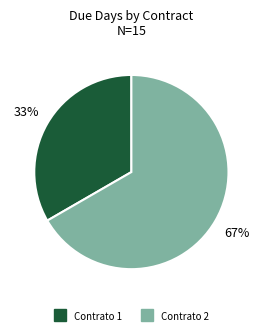

Rank the categories by value from lowest to highest.

Contrato 1, Contrato 2